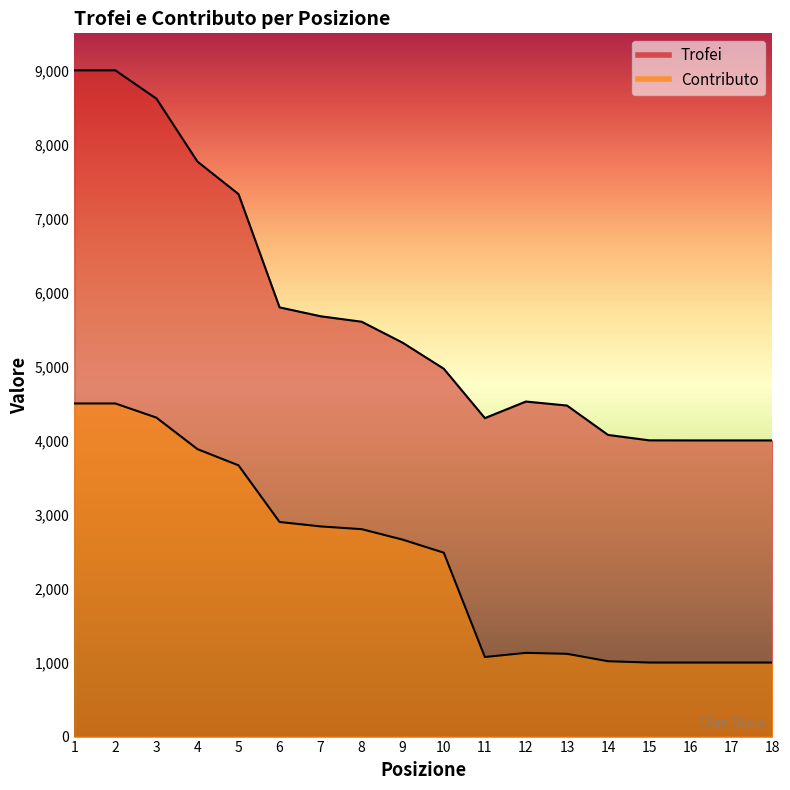

What is the difference between the highest and lowest values at 5?

3664